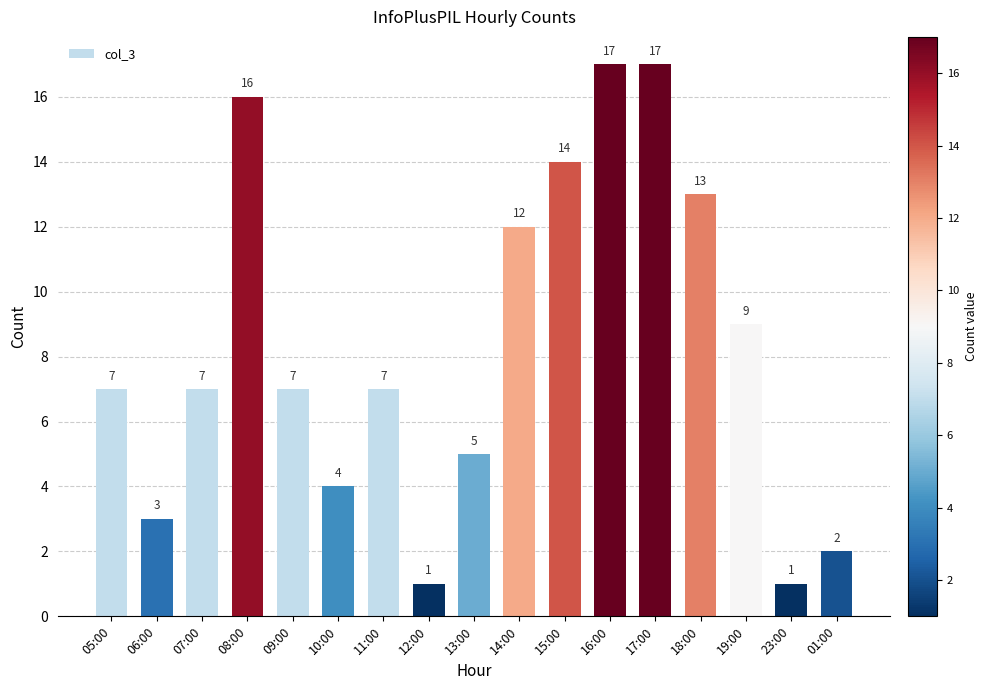

Is it true that the value at 10:00 is 4?

True